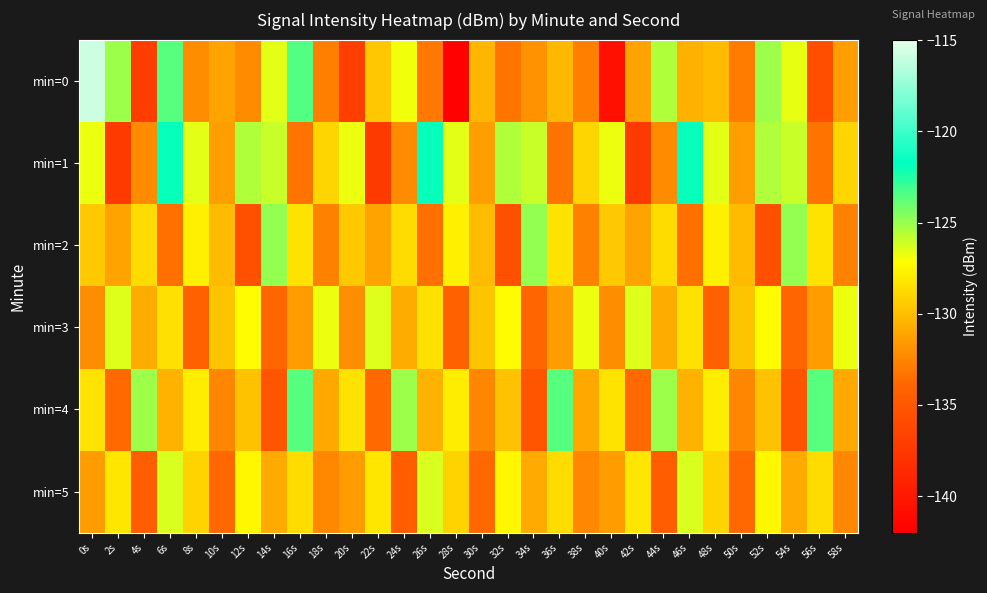

What is the total value across all series at 52s?

-770.8